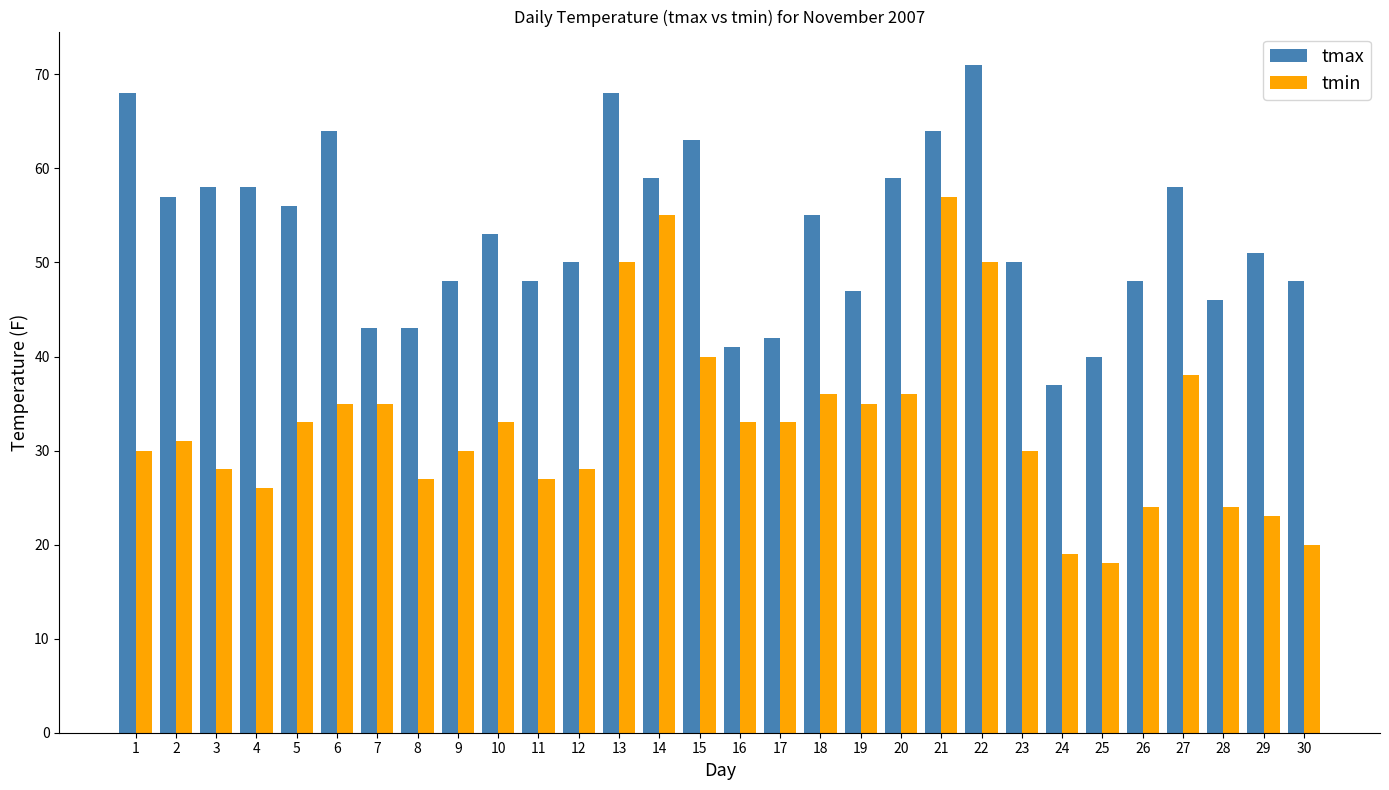

Which series has the largest range (max minus min)?

tmin